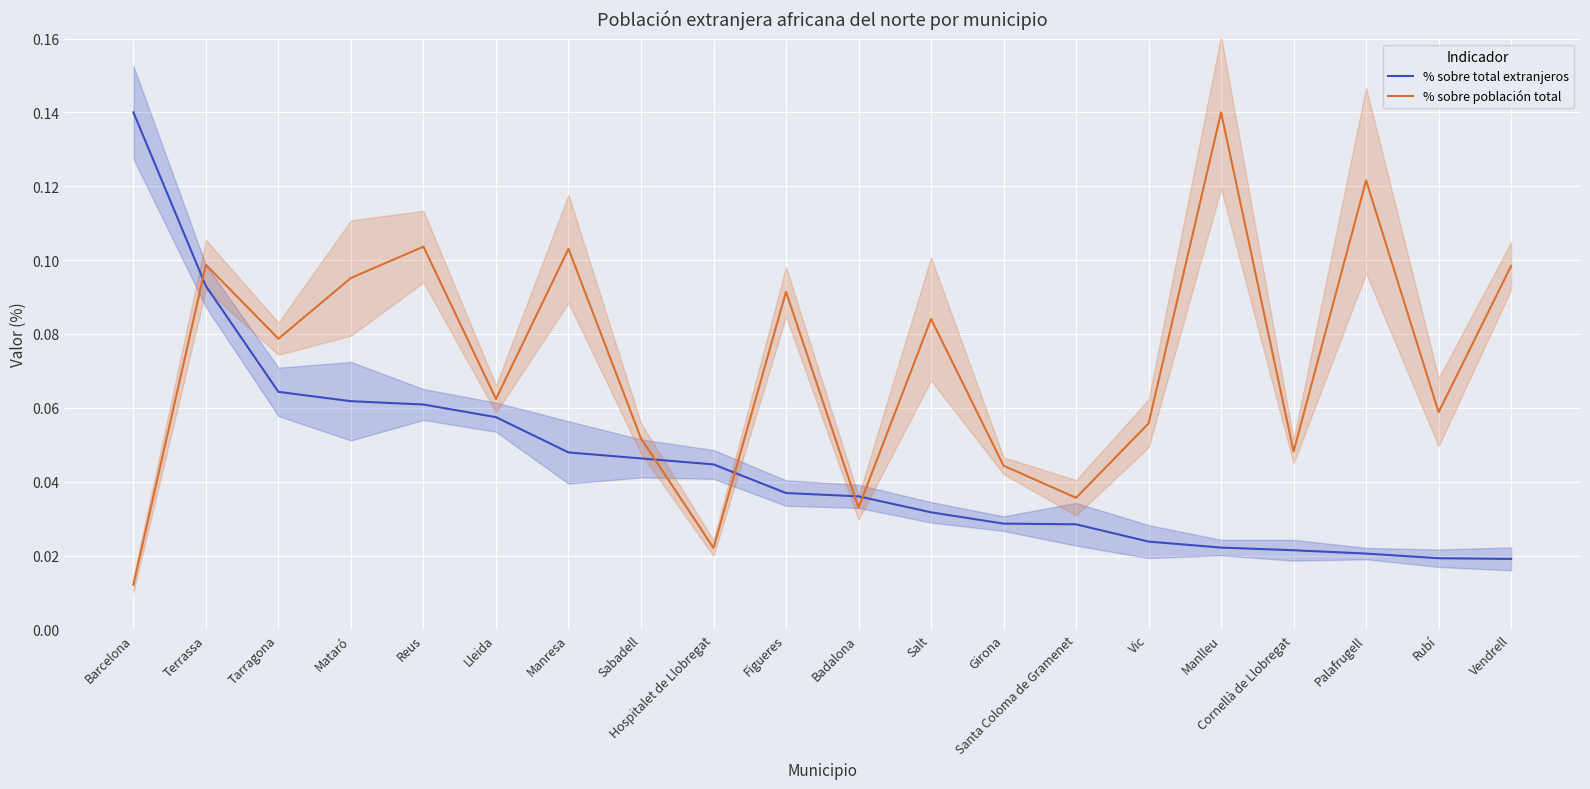

Which category has the lowest value in the % sobre total extranjeros series?

Vendrell